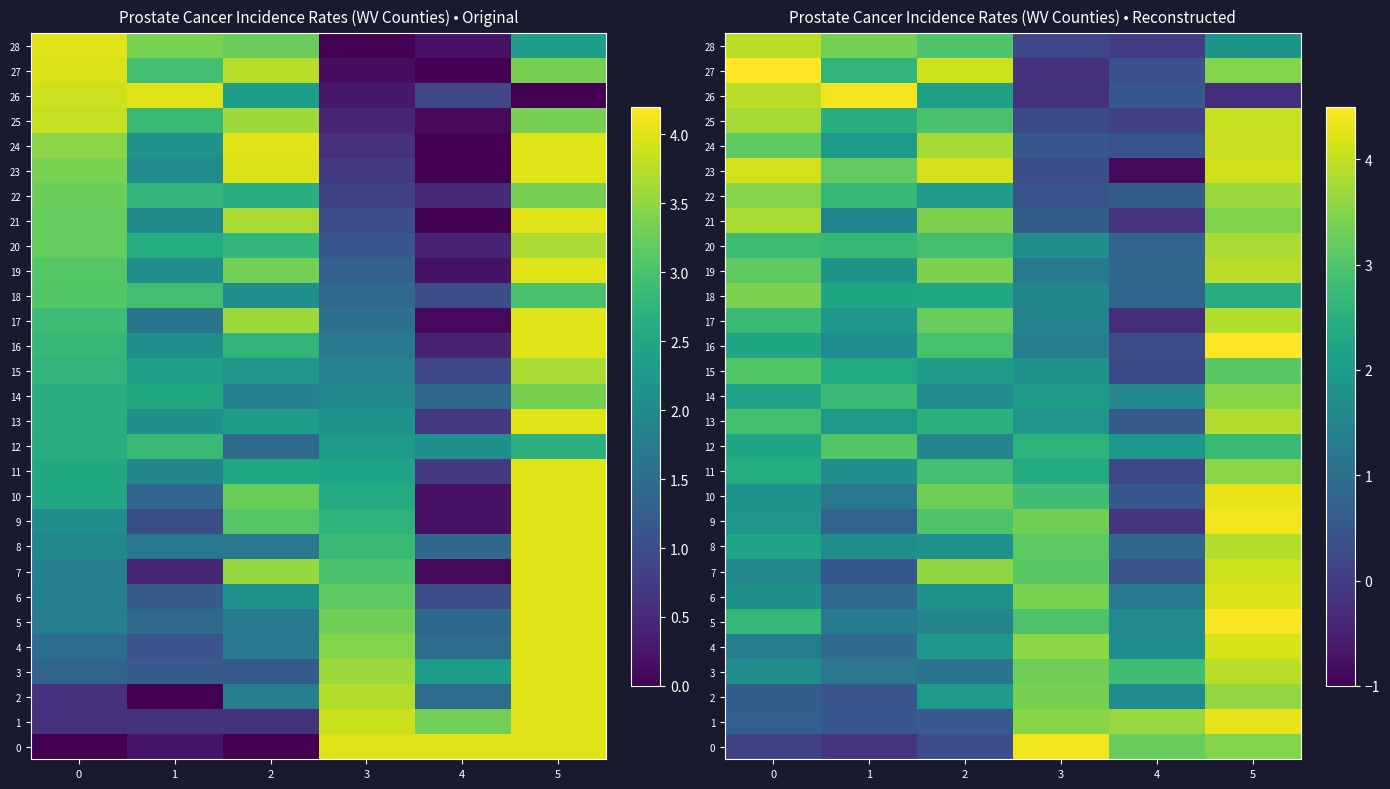

At which category is the sum across all series the highest?

5